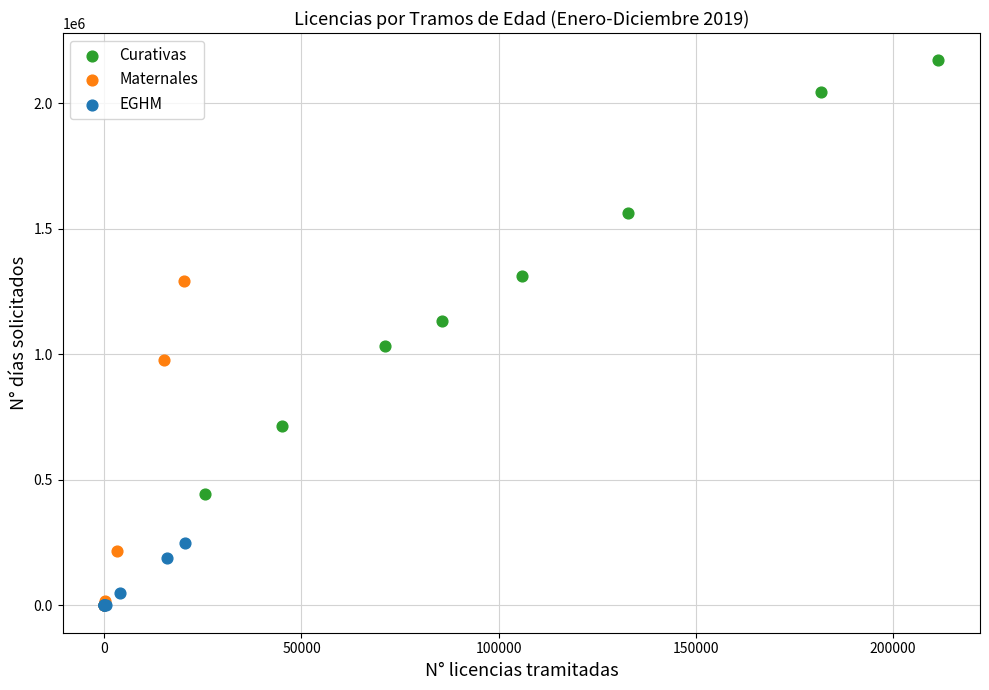

Which series has the widest spread of Y values?

Curativas